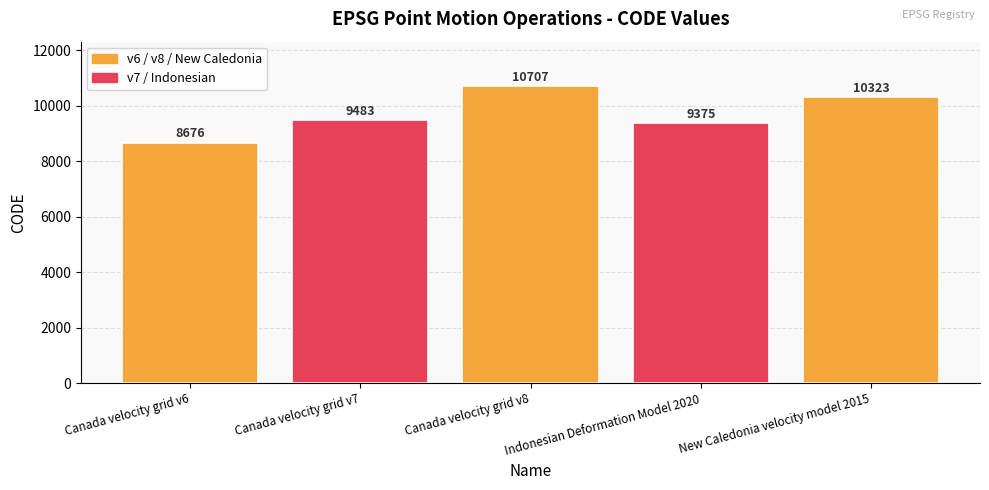

List the labels in order of value, largest first.

Canada velocity grid v8, New Caledonia velocity model 2015, Canada velocity grid v7, Indonesian Deformation Model 2020, Canada velocity grid v6